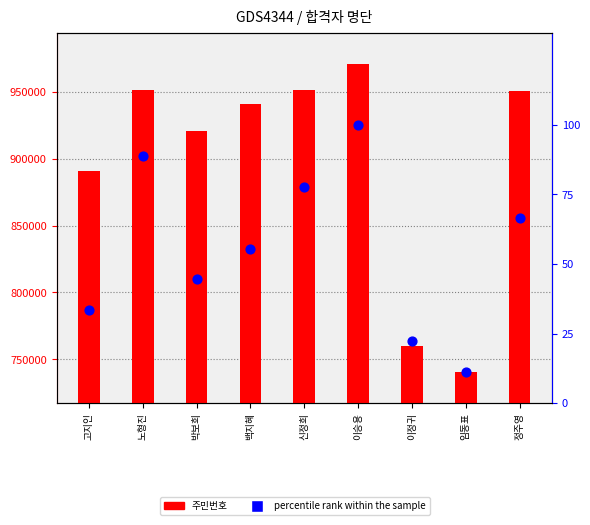

What are all the series names shown in the legend?

주민번호, percentile rank within the sample